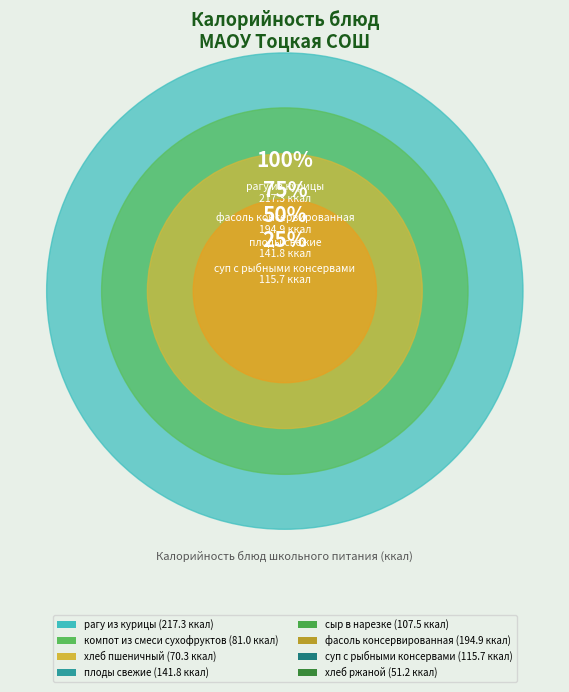

To the nearest percent, what is the combined percentage of компот из смеси сухофруктов and сыр в нарезке?

19%